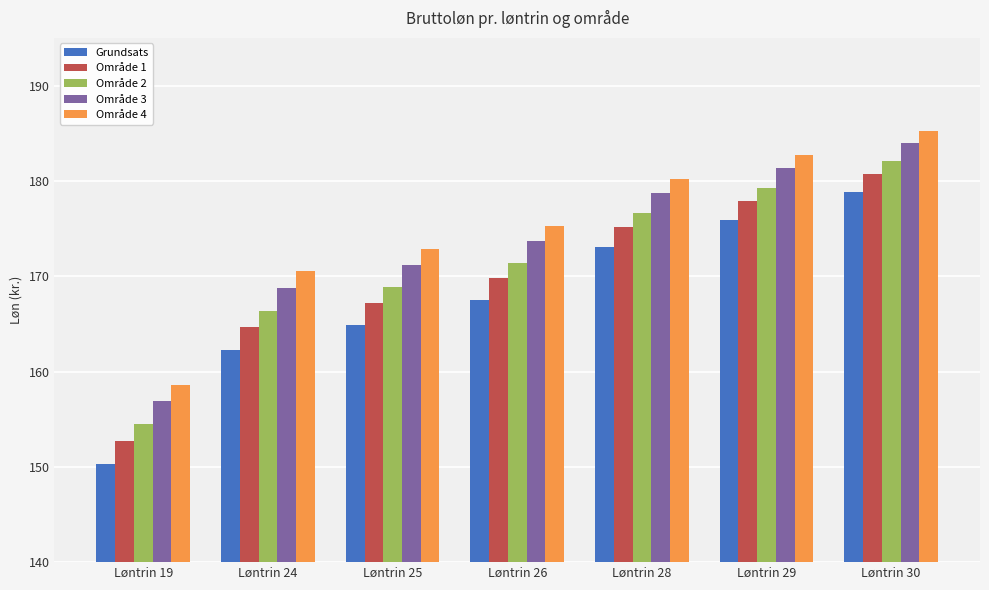

How many data points in Grundsats are above 167?

4